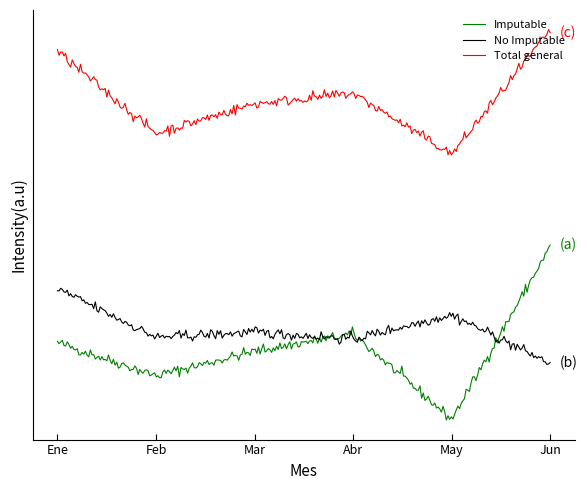

Which series has the largest range (max minus min)?

Imputable